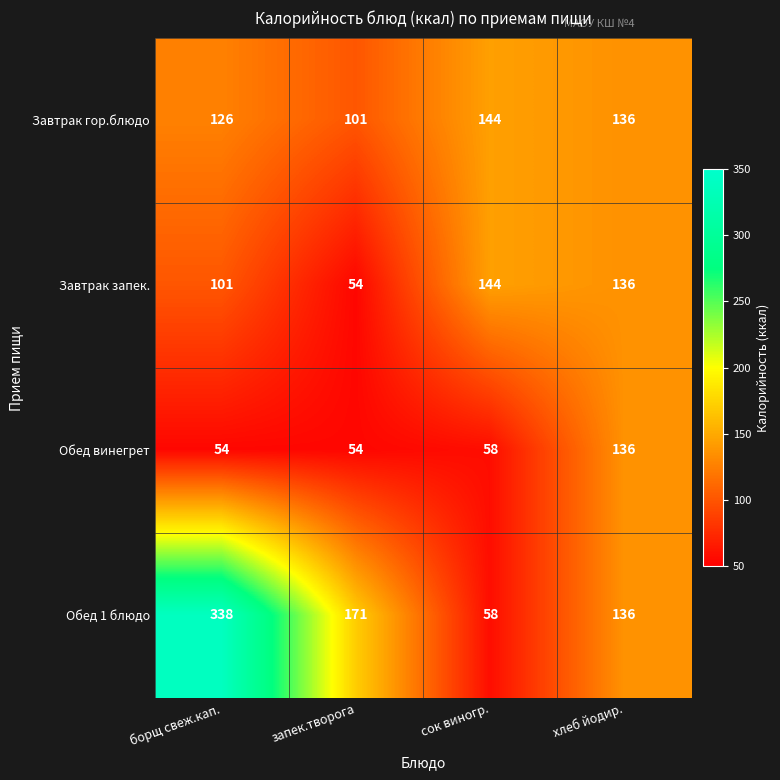

Reading left to right, what are all the values shown in this chart?

Завтрак гор.блюдо: 126	101	144	136
Завтрак запек.: 101	54	144	136
Обед винегрет: 54	54	58	136
Обед 1 блюдо: 338	171	58	136